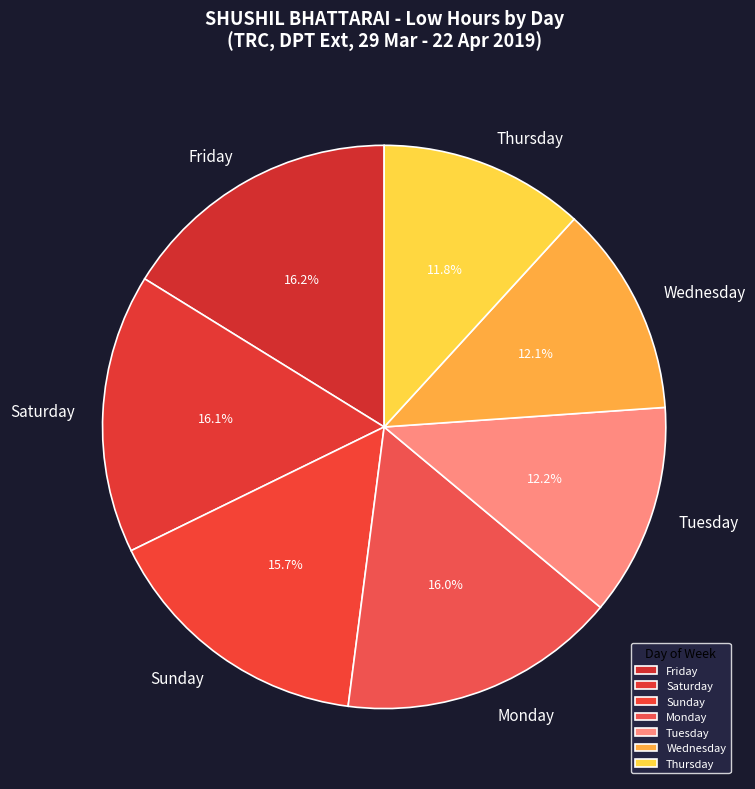

What is the ratio of the value at Friday to the value at Wednesday?

1.3